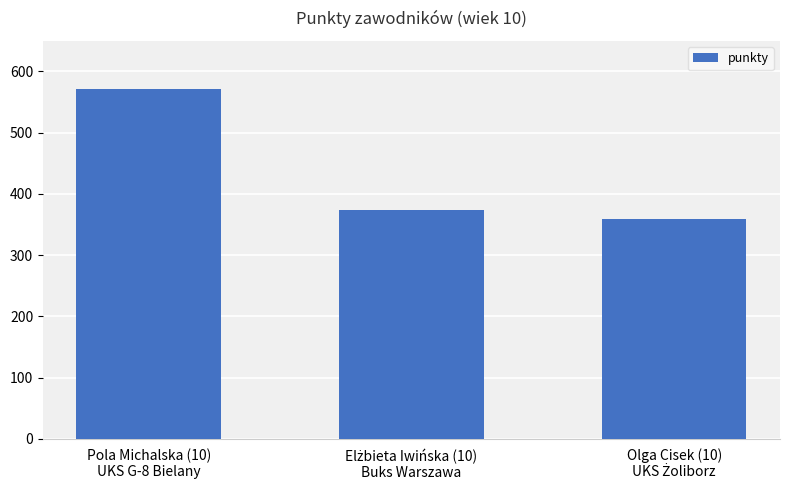

What is the value of the 2nd bar from the left?

374